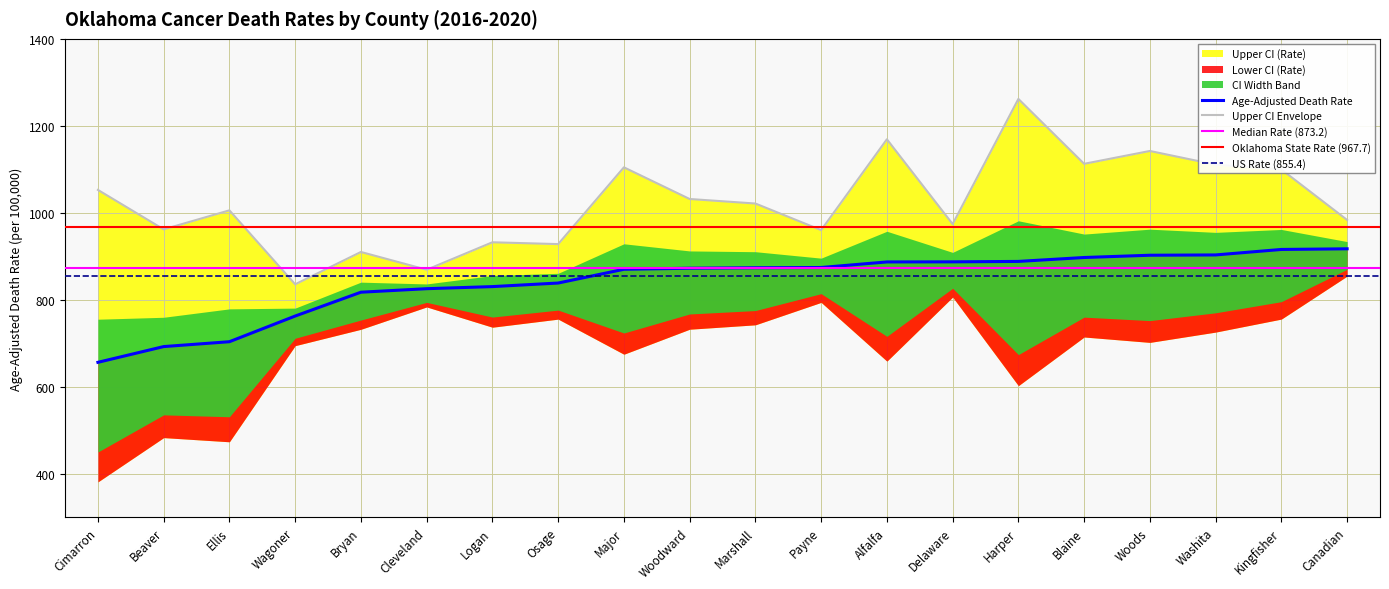

Which has a higher value, Cleveland or Bryan?

Bryan